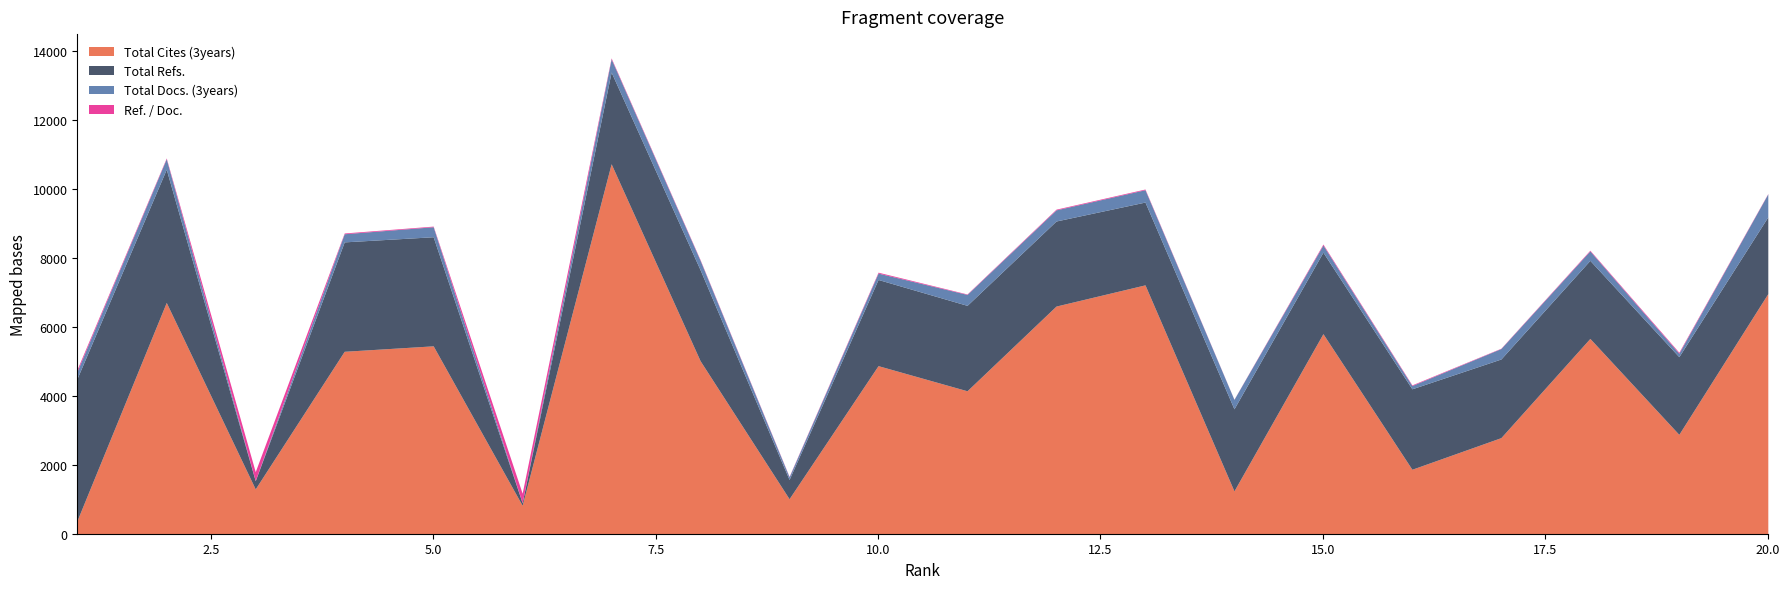

True or false: Total Refs. and Total Docs. (3years) cross at least once.

False